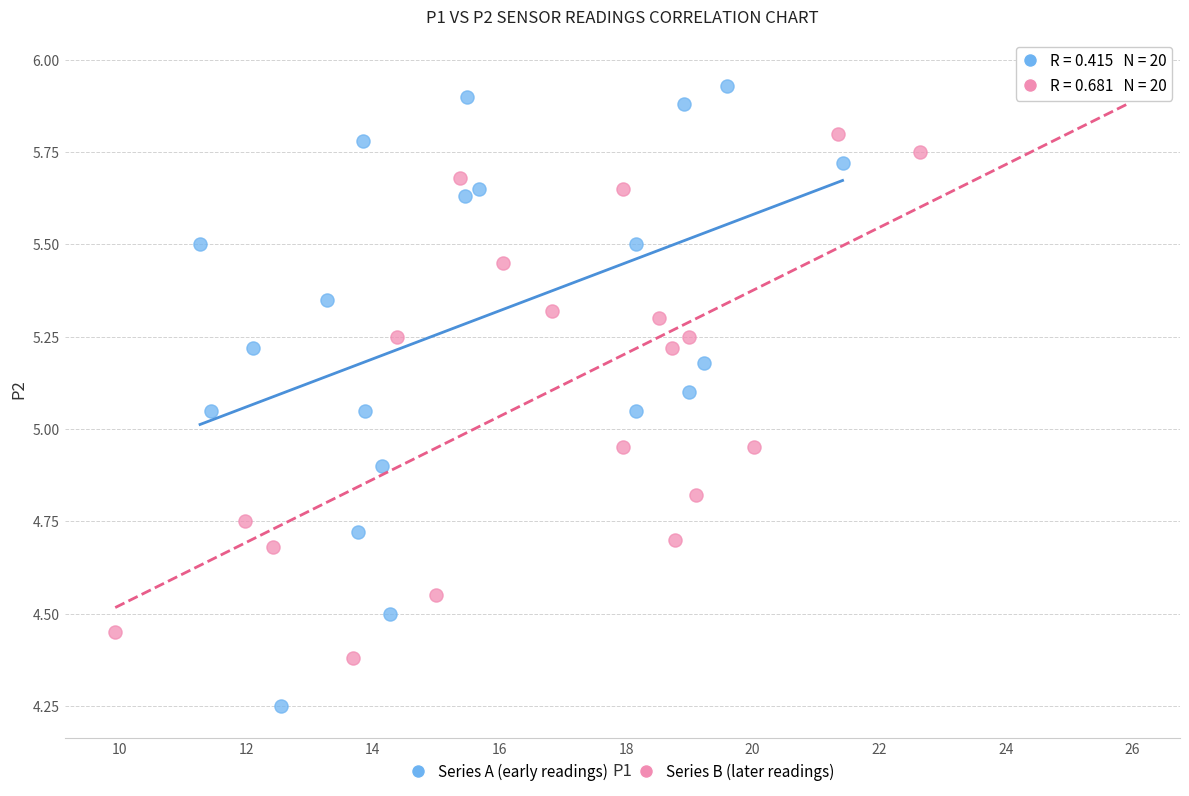

Which series has the widest spread of Y values?

Series A (early readings)